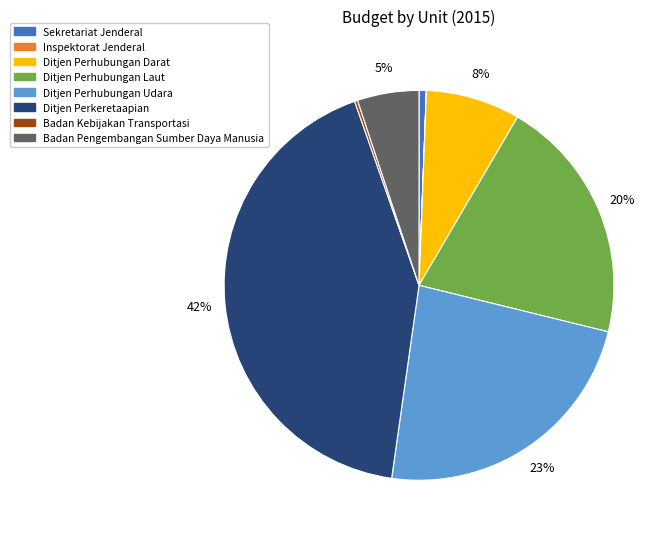

Which has a higher value, Ditjen Perhubungan Darat or Sekretariat Jenderal?

Ditjen Perhubungan Darat